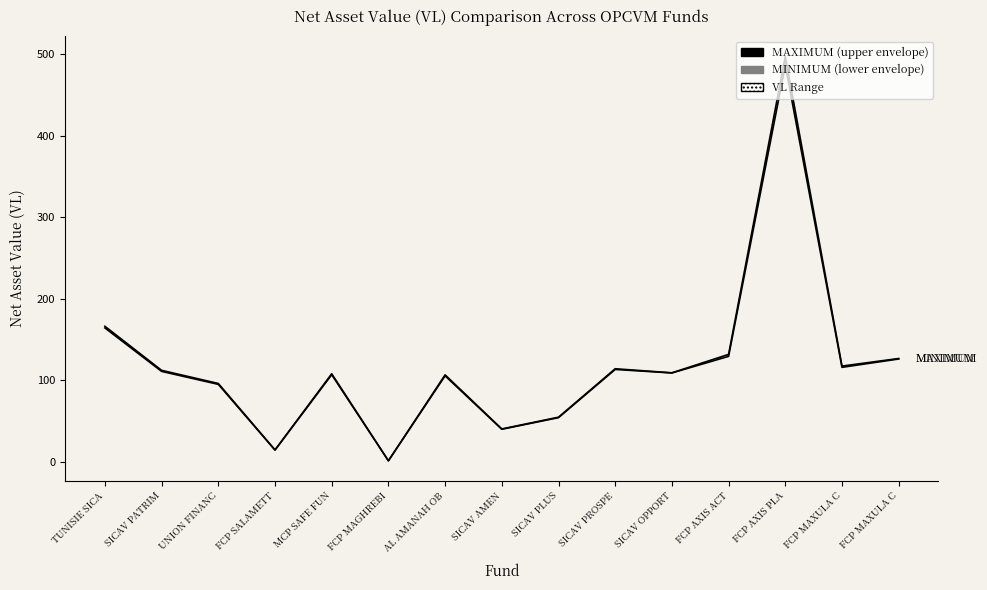

Where is the first local maximum for MINIMUM?

MCP SAFE FUN